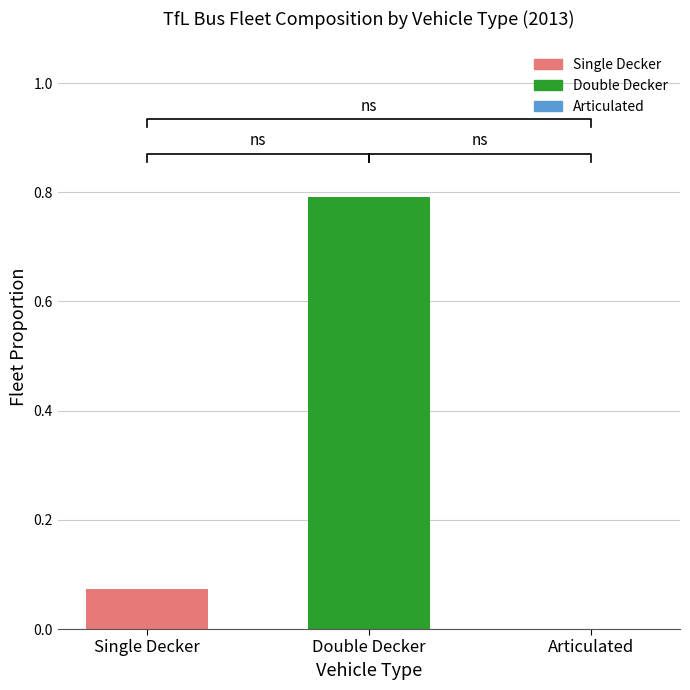

At which category does the chart reach its minimum across all series?

Articulated